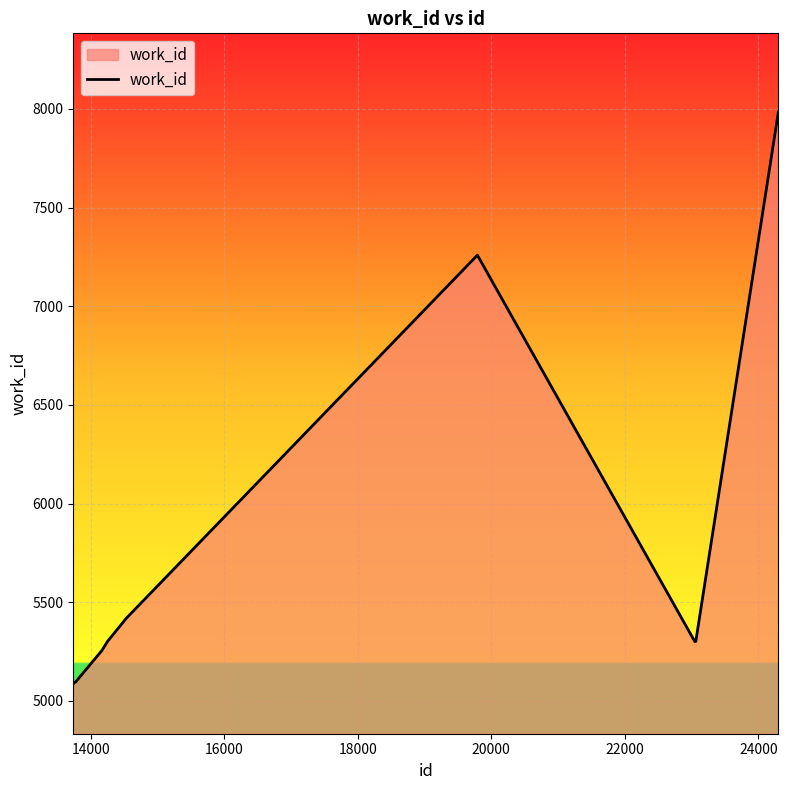

What is the difference between the maximum and minimum values?

2896